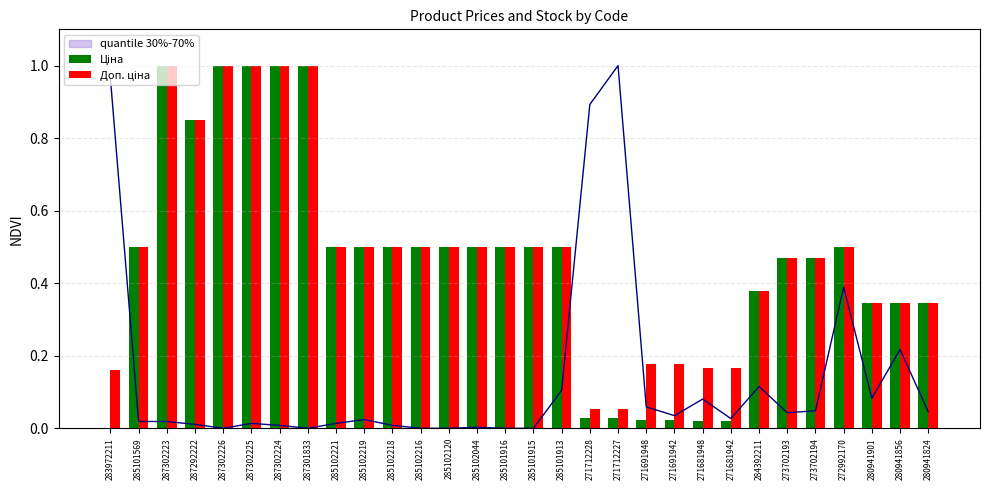

Where is Ціна nearest to the value 0?

283972211